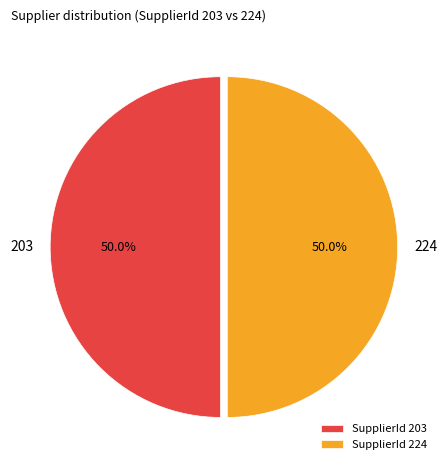

Count the number of slices in the pie.

2